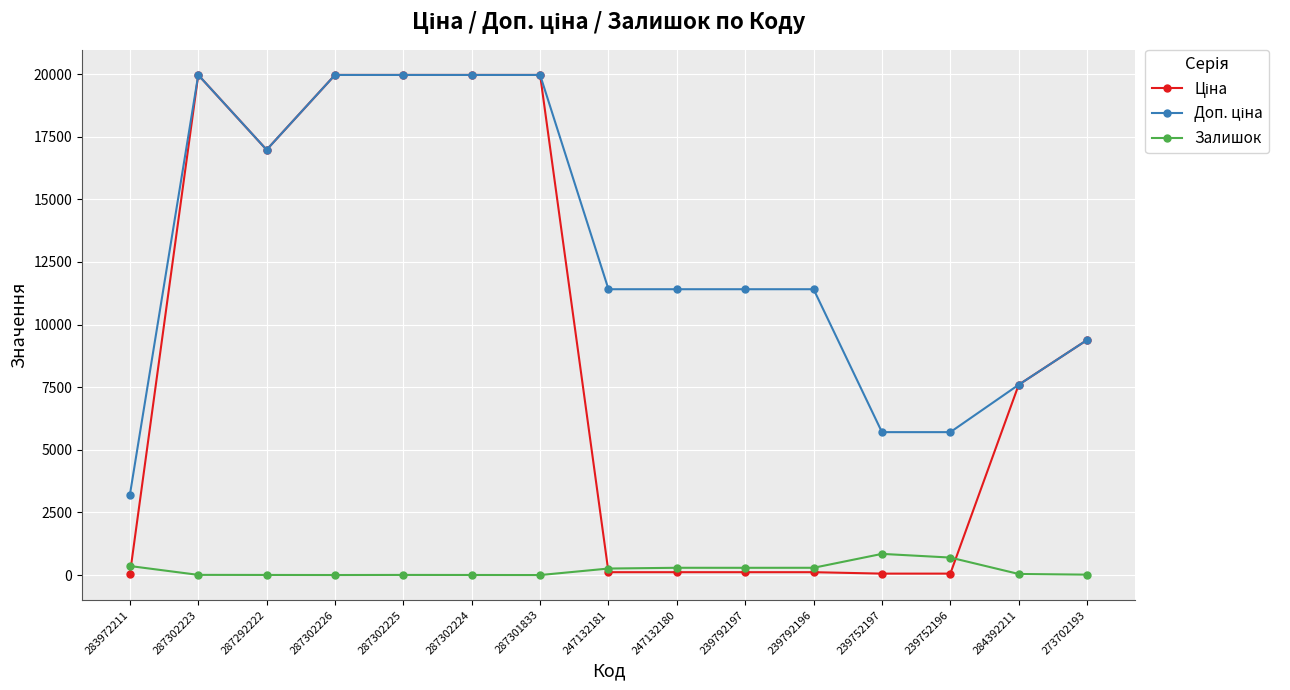

What is the approximate value of Доп. ціна at 287302223?

19964.2